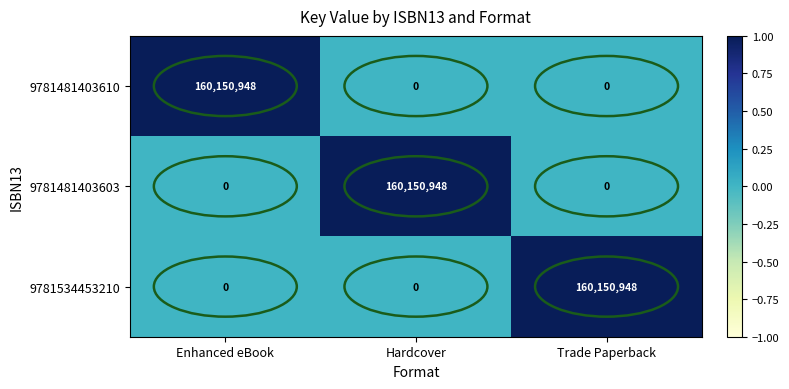

How many 9781481403603 values are between 0 and 160150948?

3